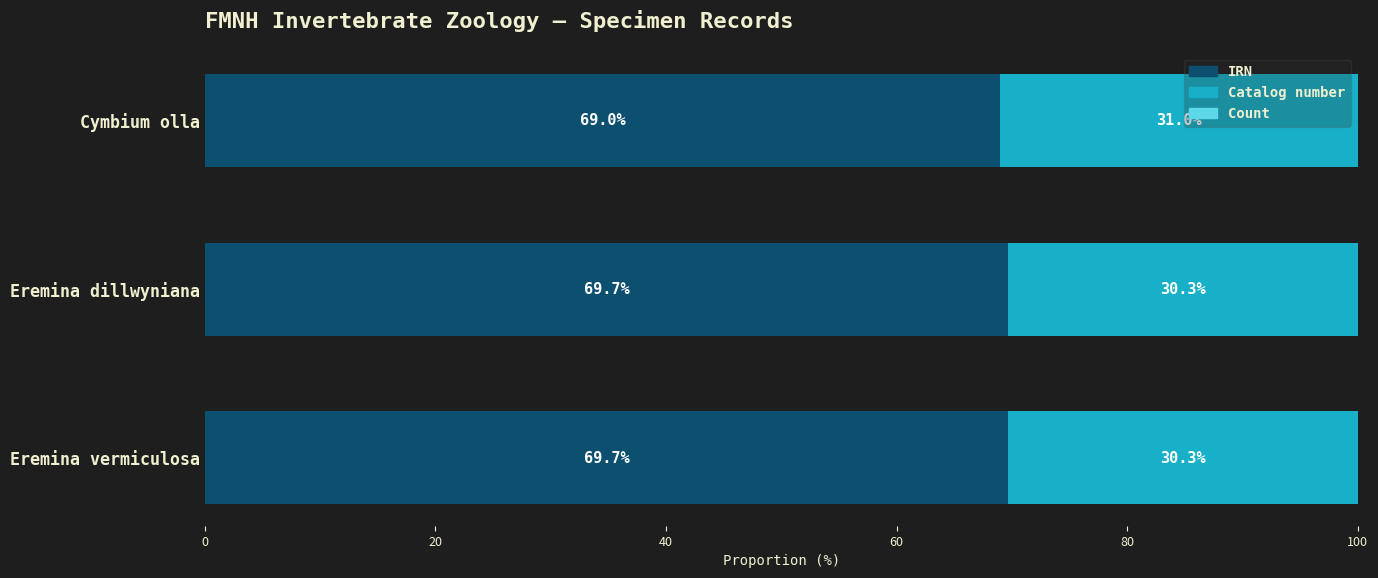

True or false: IRN has a value of 39.1 at Eremina dillwyniana.

False